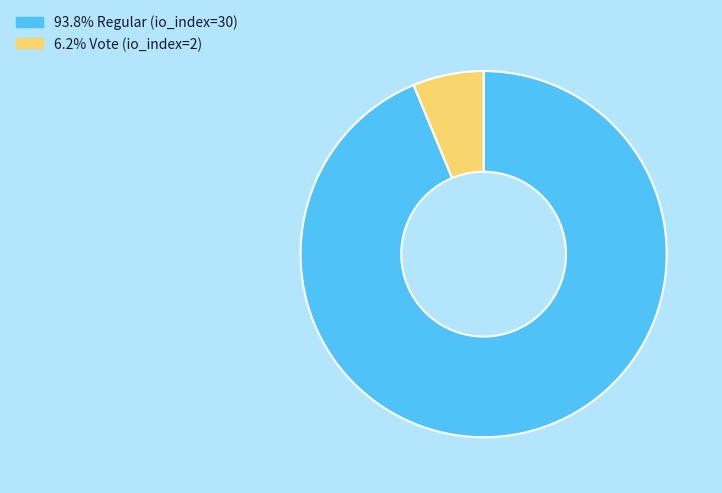

Does any single category account for the majority?

Yes